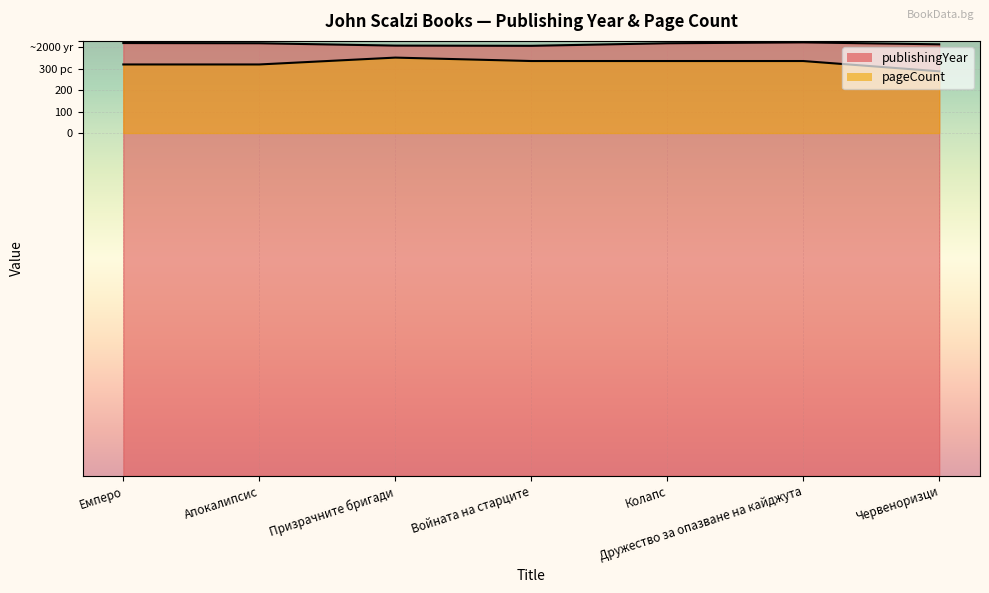

What is the maximum value shown in the chart?

2023